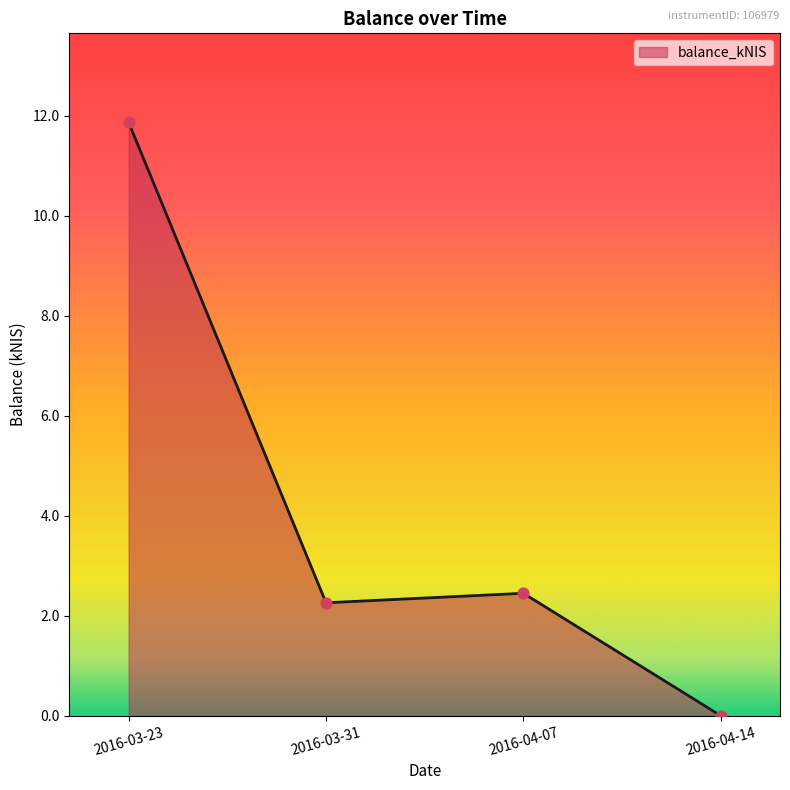

Between 2016-04-14 and 2016-03-31, which is larger?

2016-03-31